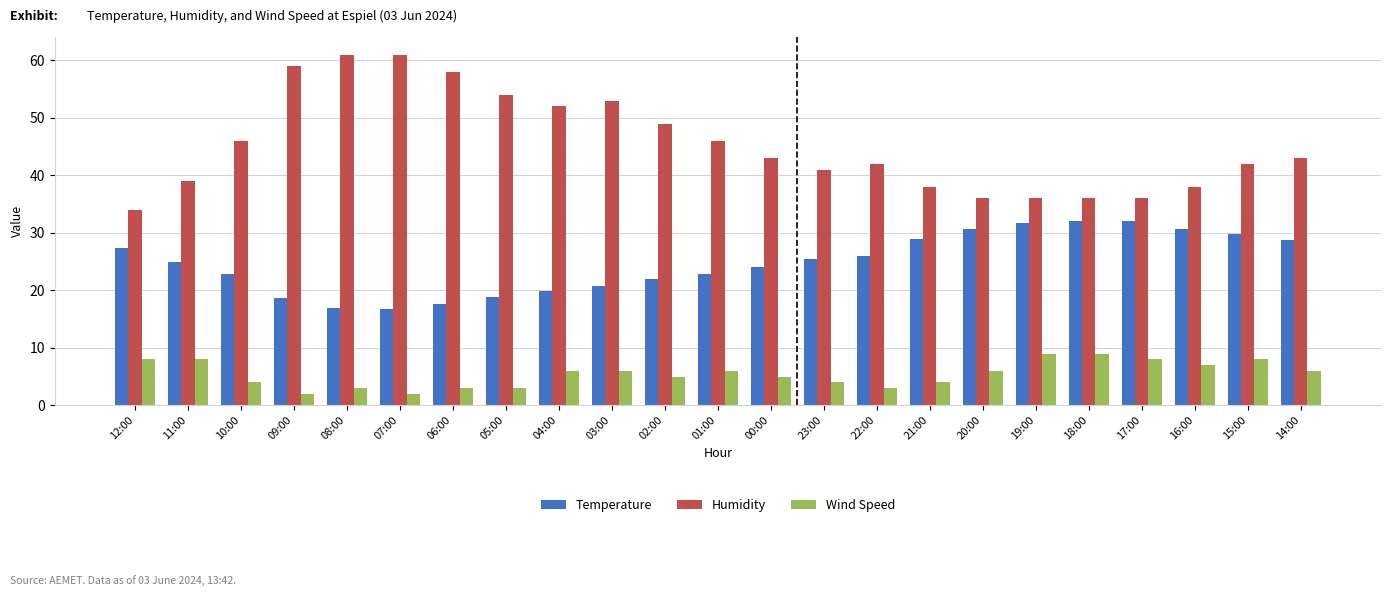

Is the value of Humidity at 20:00 greater than the value of Wind Speed at 00:00?

Yes